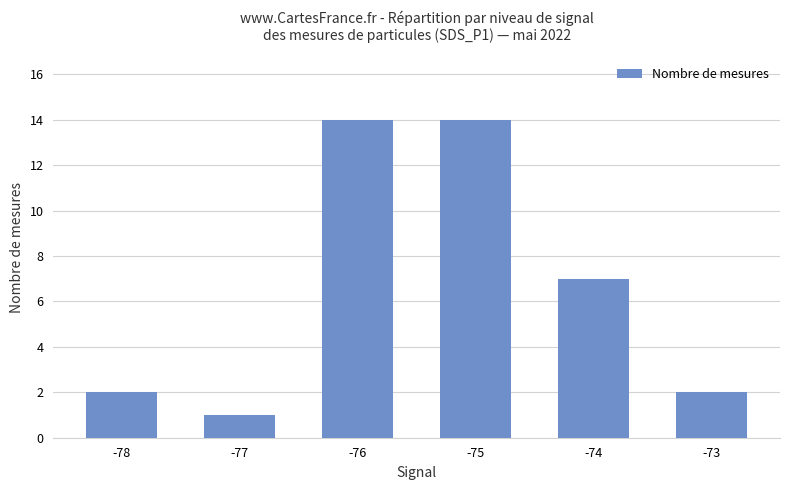

How many series are shown in this chart?

1